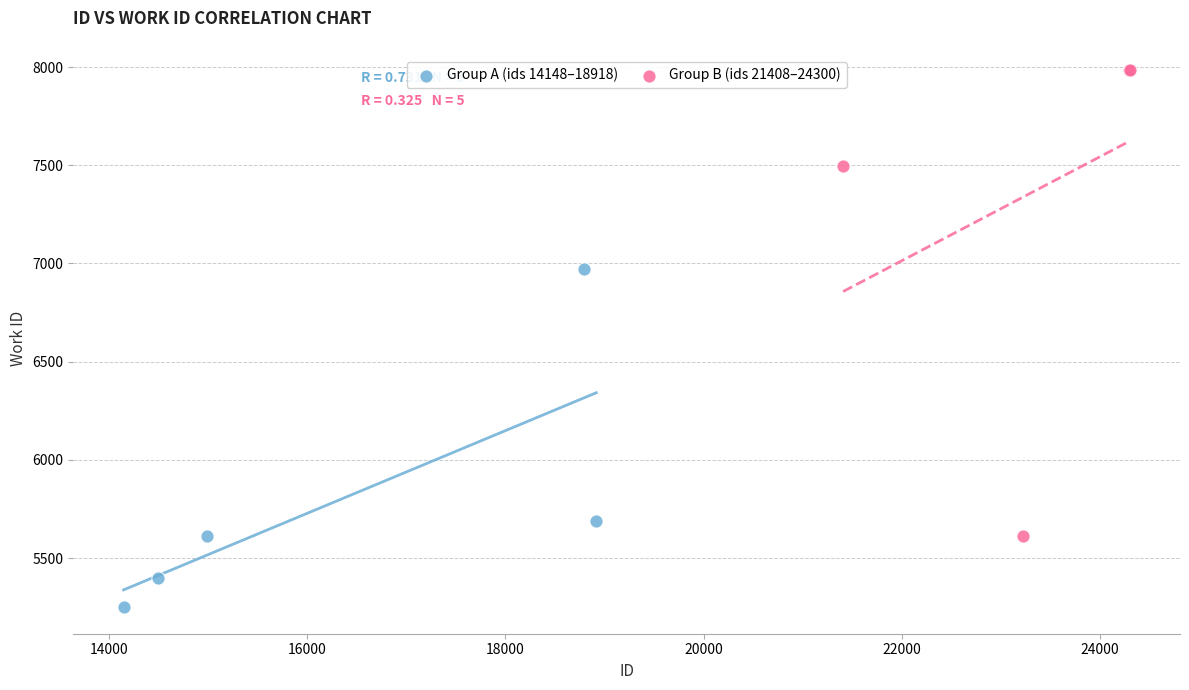

Which series reaches the maximum Y coordinate?

Group B (ids 21408–24300)